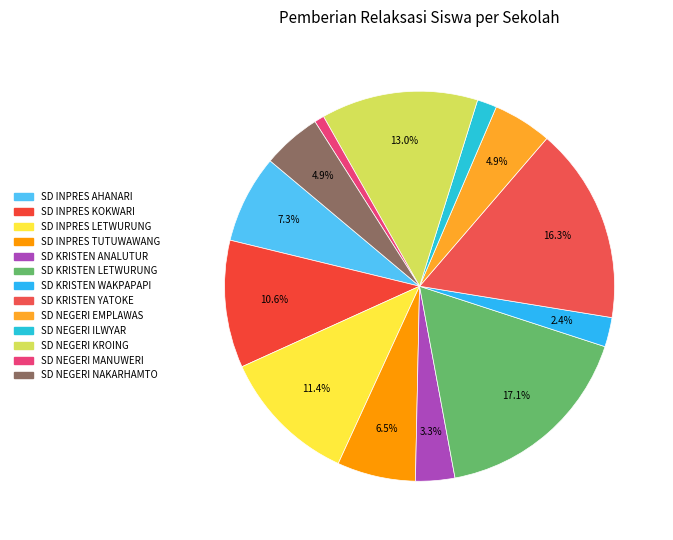

What percentage is the SD KRISTEN WAKPAPAPI slice, to the nearest percent?

2%